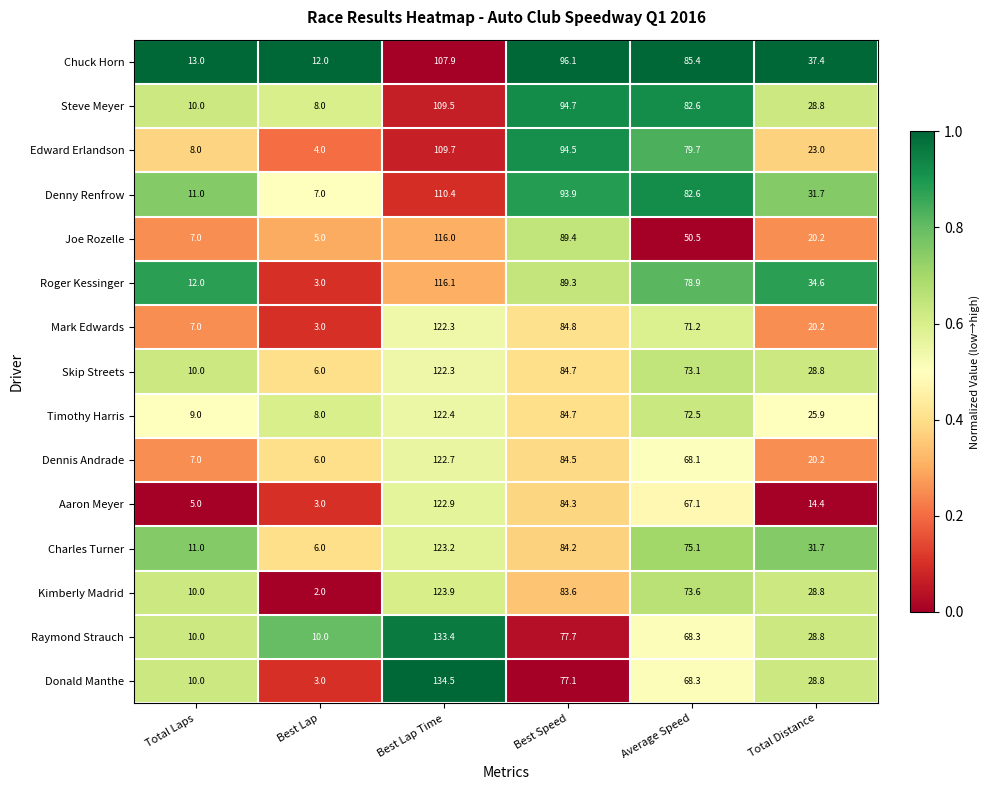

What is the sum of all Steve Meyer values?

333.6